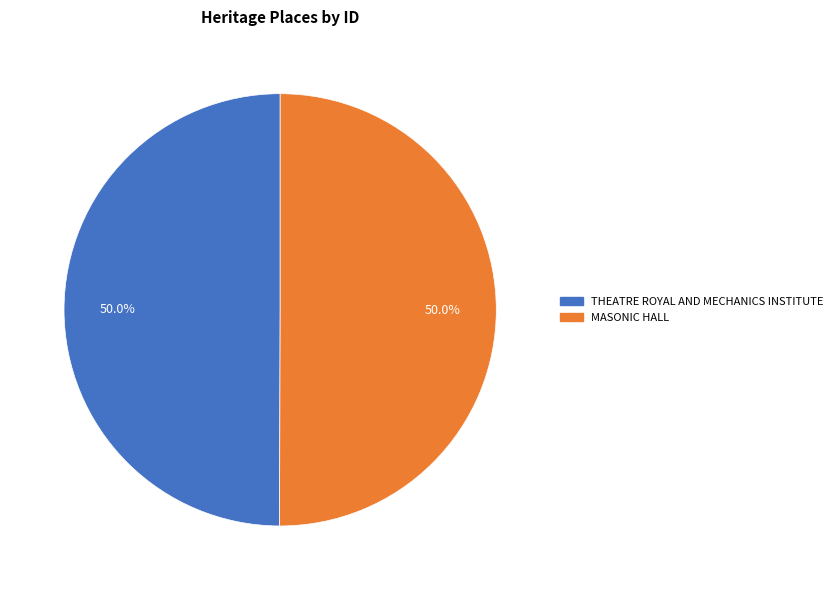

To the nearest percent, what percentage of the pie is THEATRE ROYAL AND MECHANICS INSTITUTE?

50%